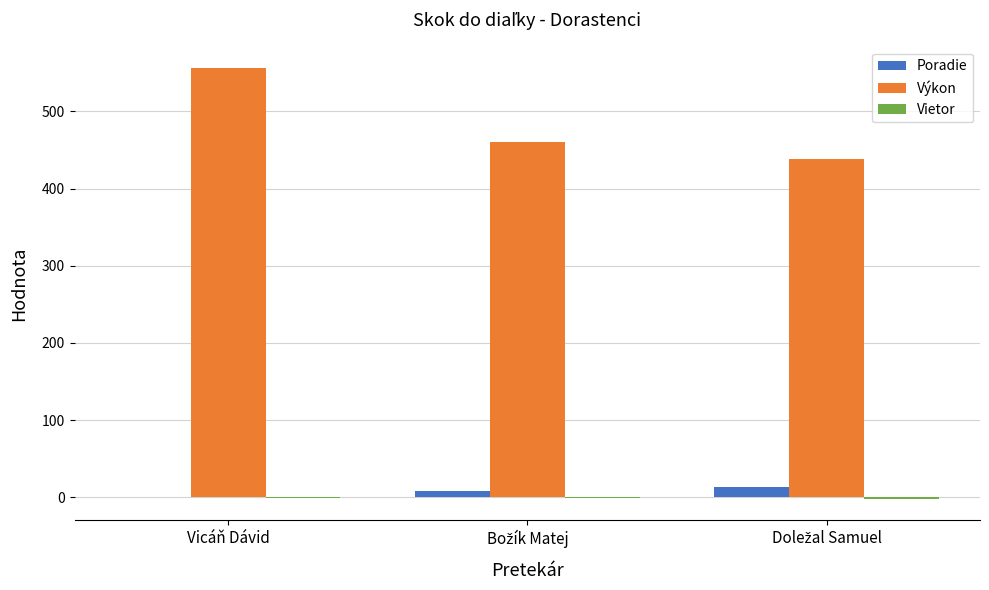

Does the chart contain stacked bars?

No